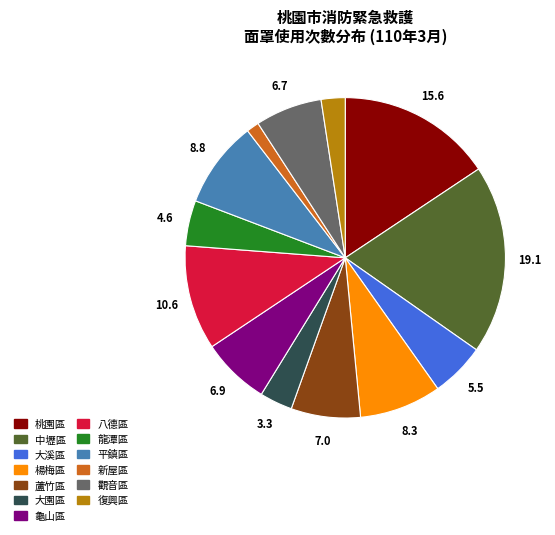

How many segments does this pie chart have?

13